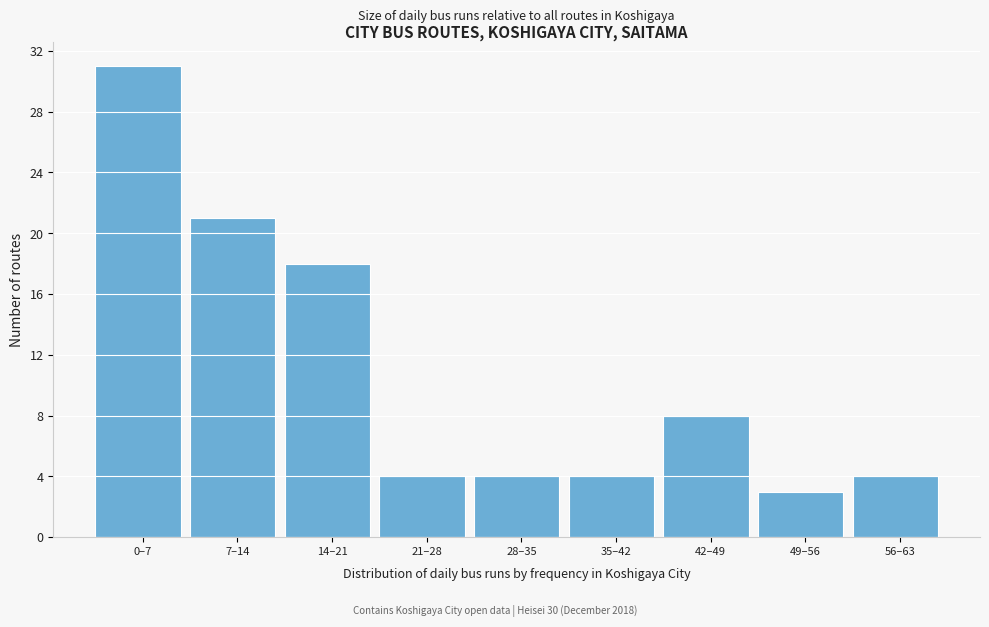

Reading right to left, list all the values displayed in this chart.

56–63=4	49–56=3	42–49=8	35–42=4	28–35=4	21–28=4	14–21=18	7–14=21	0–7=31